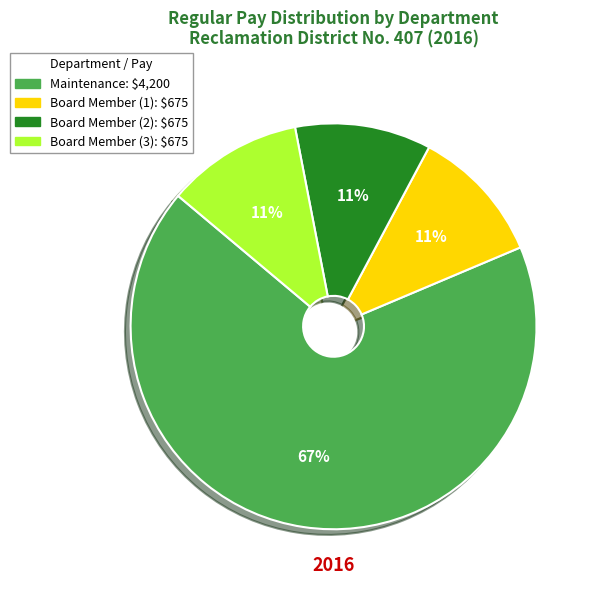

Count the number of slices in the pie.

4